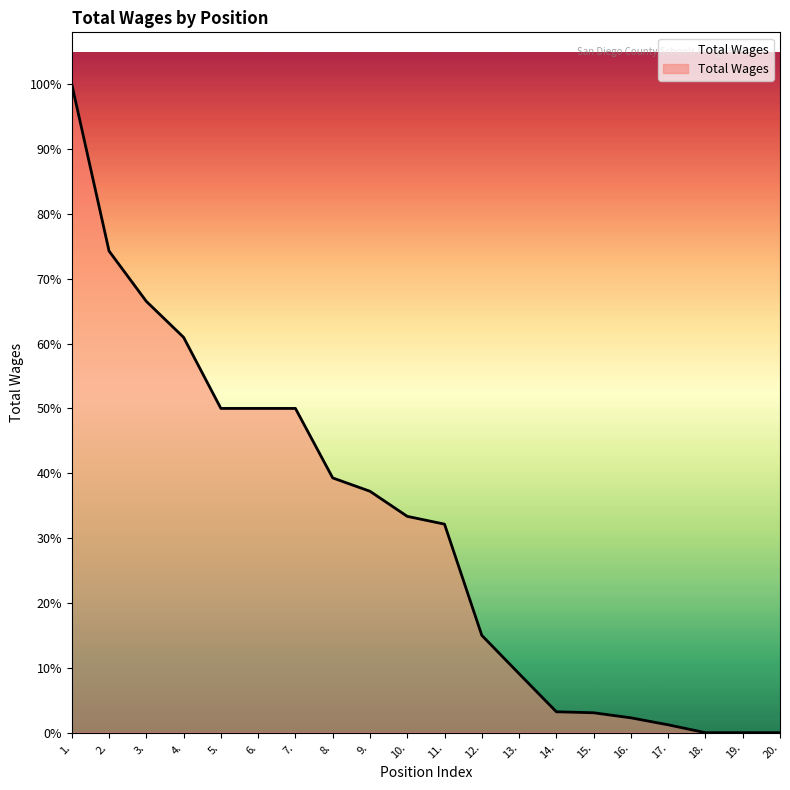

What is the label of the 8th point from the left?

8.